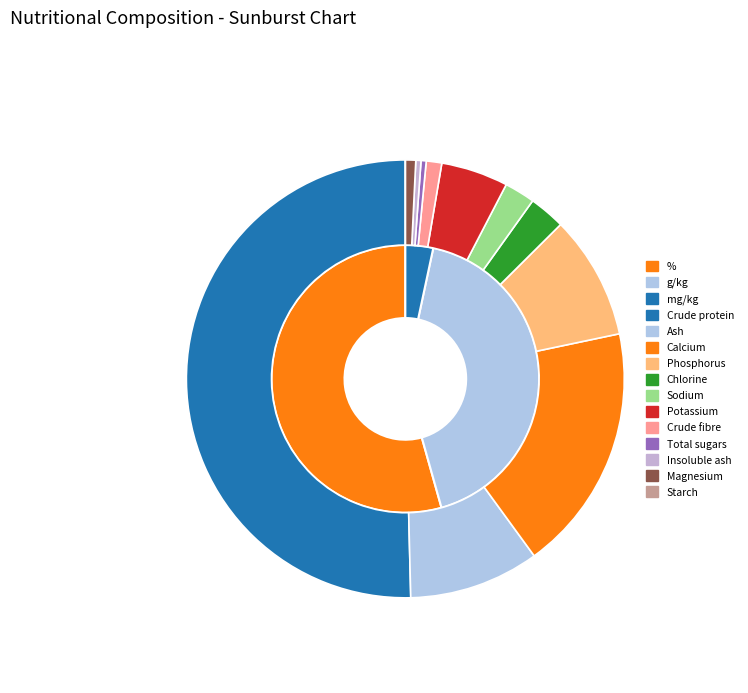

Which category has the smallest portion of the pie?

Starch